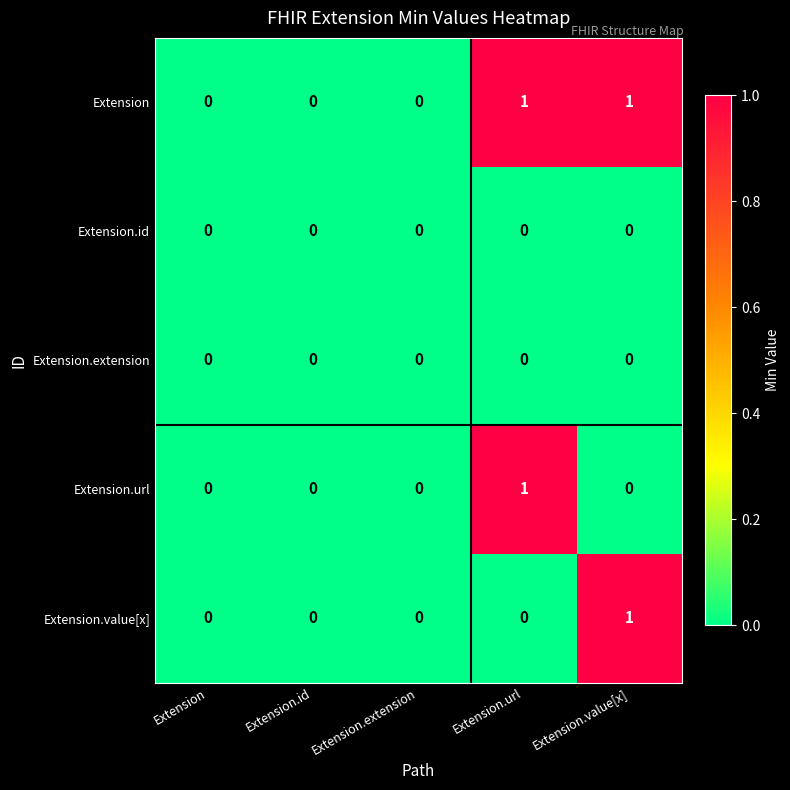

Is the value of Extension.value[x] at Extension.value[x] greater than the value of Extension.url at Extension?

Yes